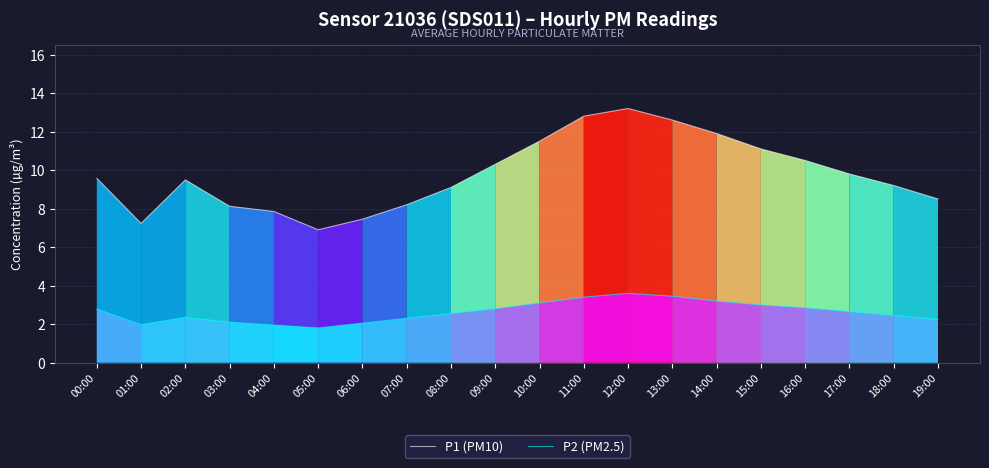

How many interior local valleys does the P1 (PM10) series have?

2